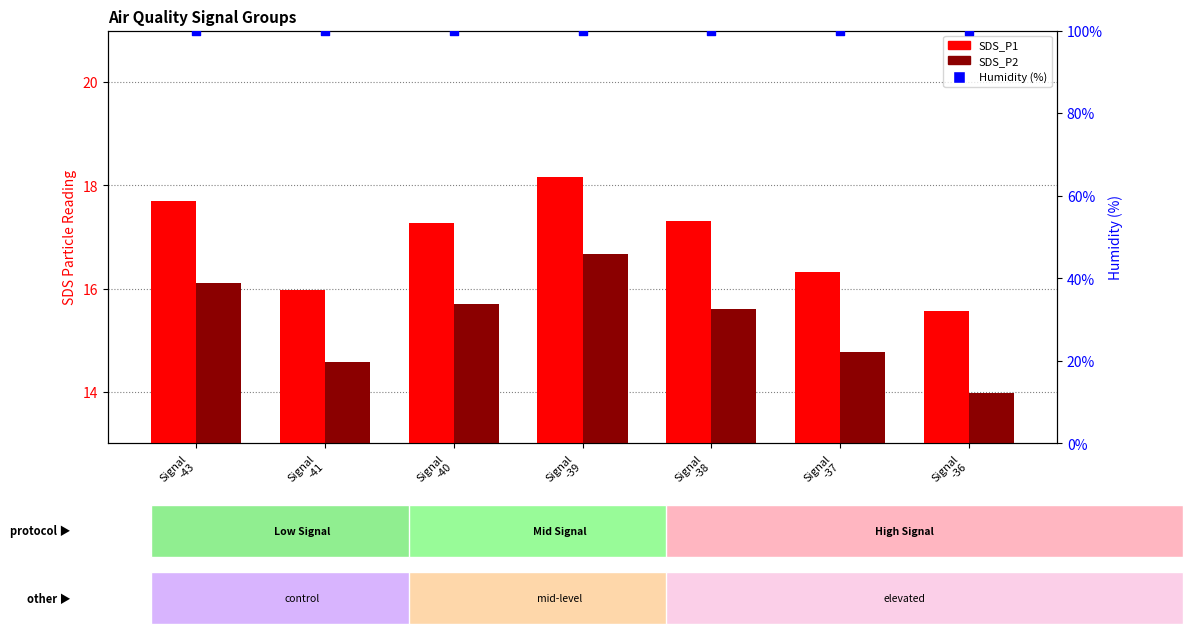

Which series has the largest Y range (max minus min)?

SDS_P2